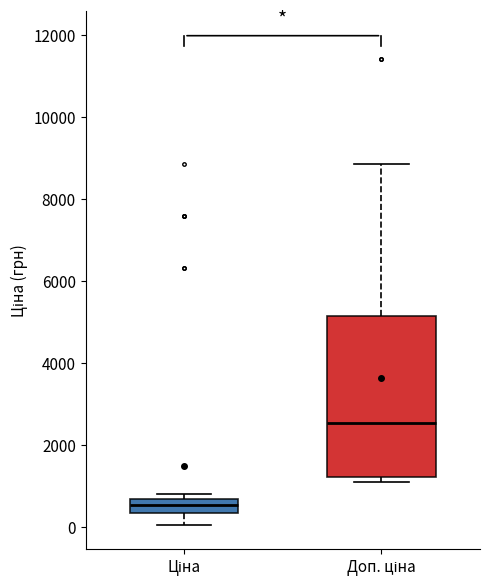

Which box's median line is the lowest?

Ціна